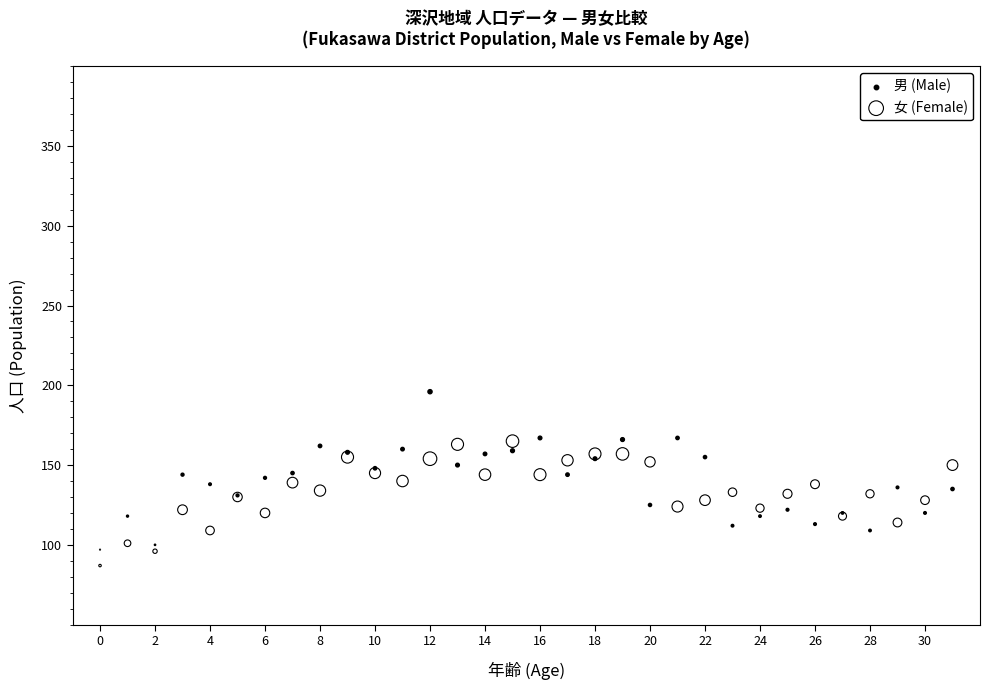

Which series has the largest Y range (max minus min)?

男 (Male)